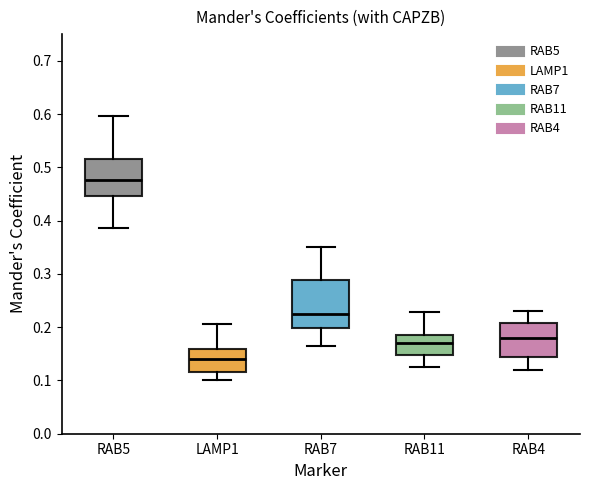

Reading left to right, read every box against the y-axis: the position of its median line, the range the box covers, and the ends of its whiskers. The values are not printed on the chart, so give them approximately, as read against the axis.

RAB5: median 0.48, box 0.45 to 0.51, whiskers 0.39 to 0.60
LAMP1: median 0.14, box 0.12 to 0.16, whiskers 0.10 to 0.21
RAB7: median 0.23, box 0.20 to 0.29, whiskers 0.16 to 0.35
RAB11: median 0.17, box 0.15 to 0.18, whiskers 0.13 to 0.23
RAB4: median 0.18, box 0.14 to 0.21, whiskers 0.12 to 0.23